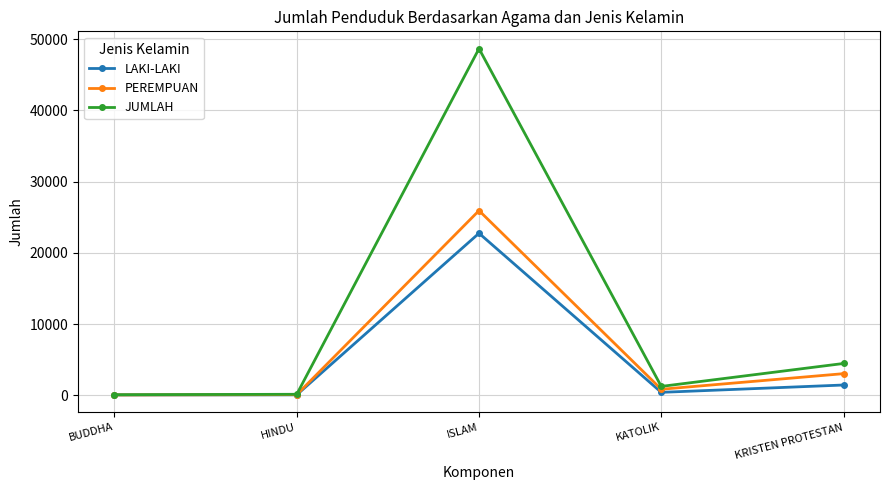

Which series changed the most between BUDDHA and ISLAM?

JUMLAH